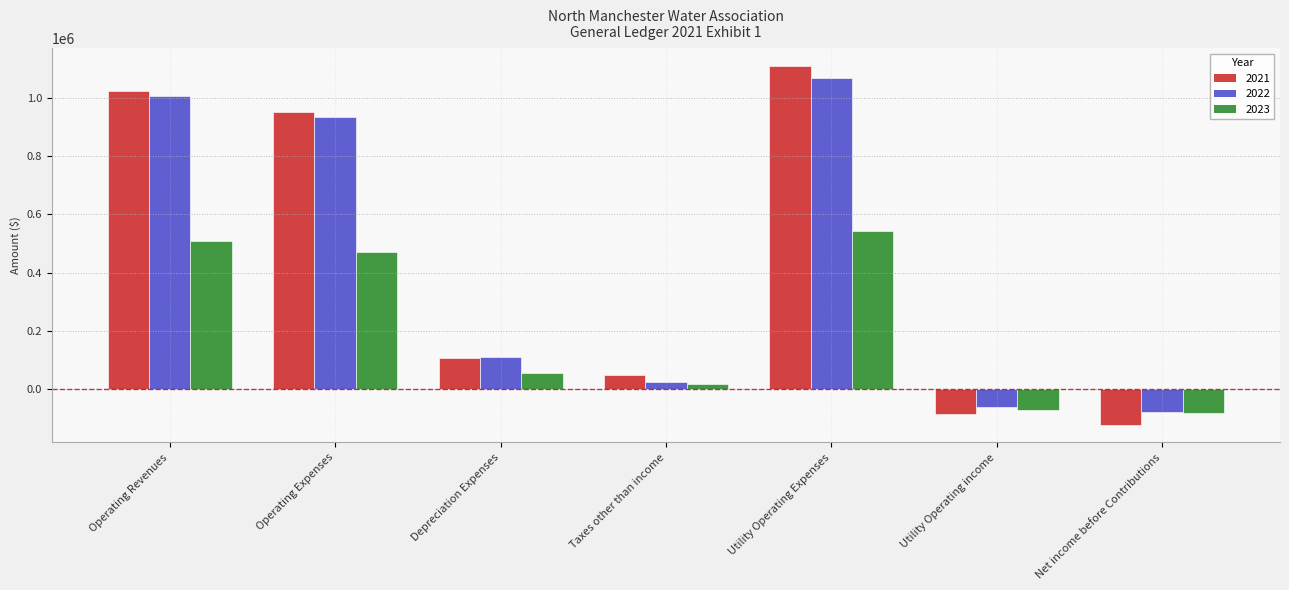

Which series changed the most between Taxes other than income and Net income before Contributions?

2021